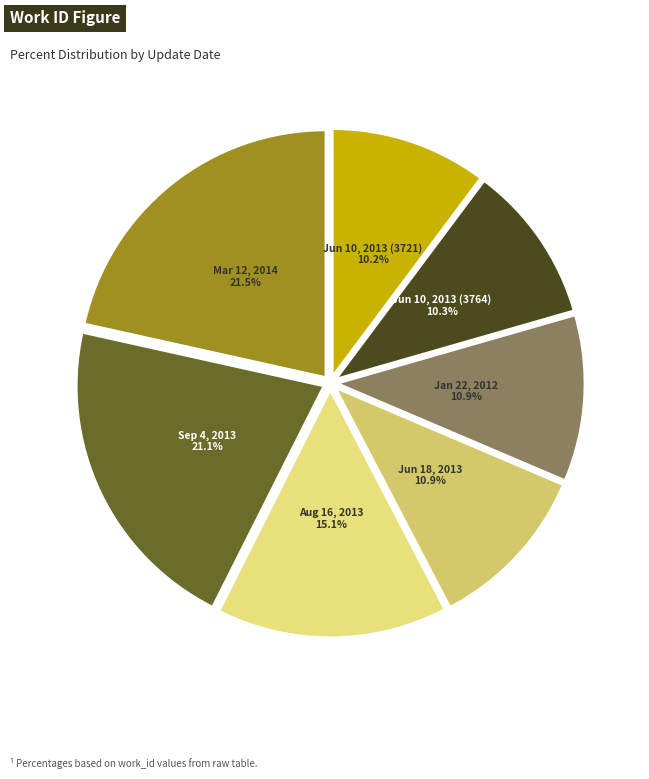

How many segments does this pie chart have?

7